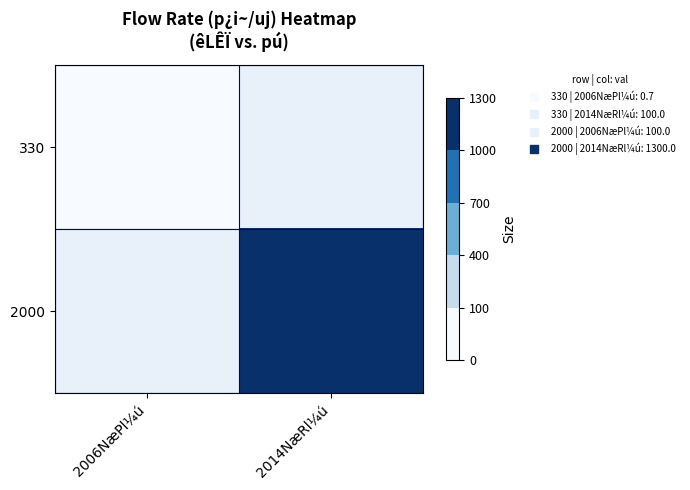

Which category has the highest value across all series?

2014NæRl¼ú